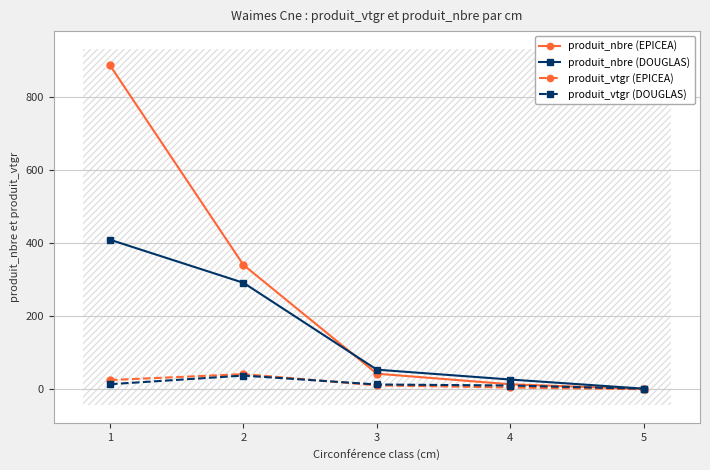

Which series has the largest total across all categories?

produit_nbre (EPICEA)